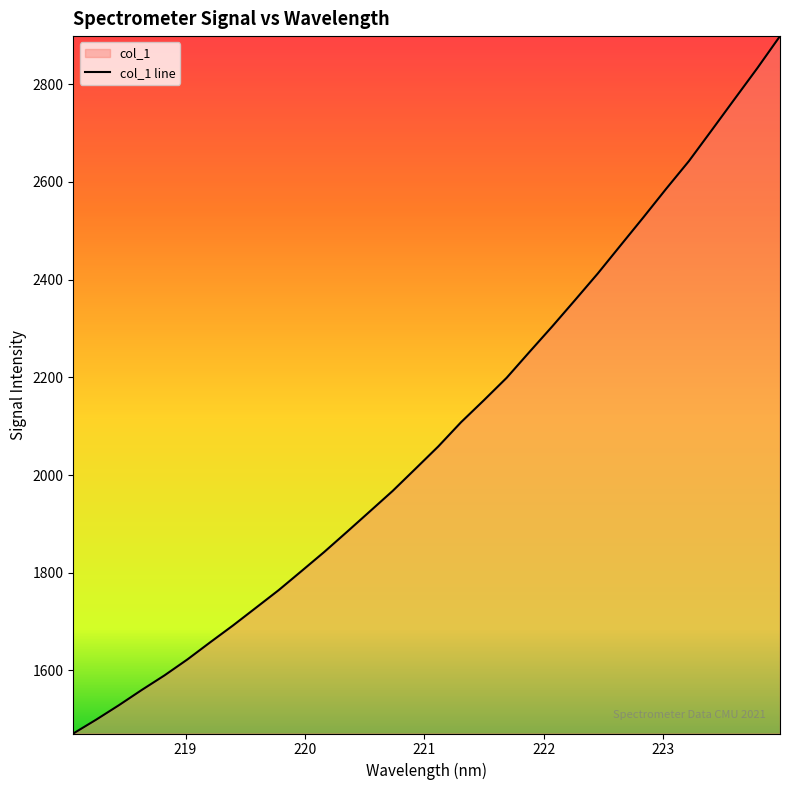

What is the smallest value displayed?

1470.9